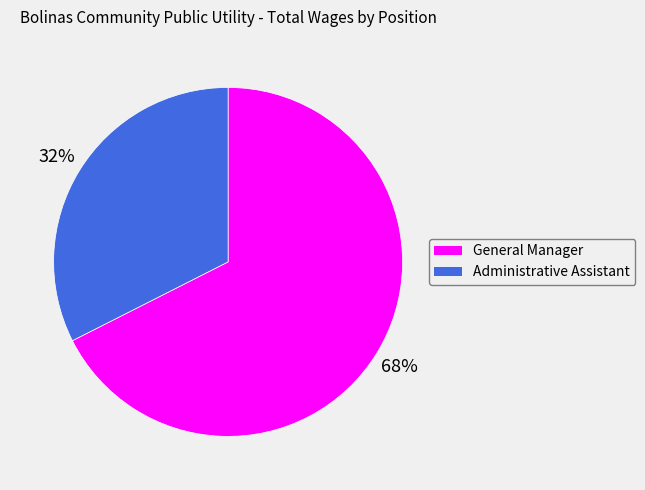

How many segments does this pie chart have?

2